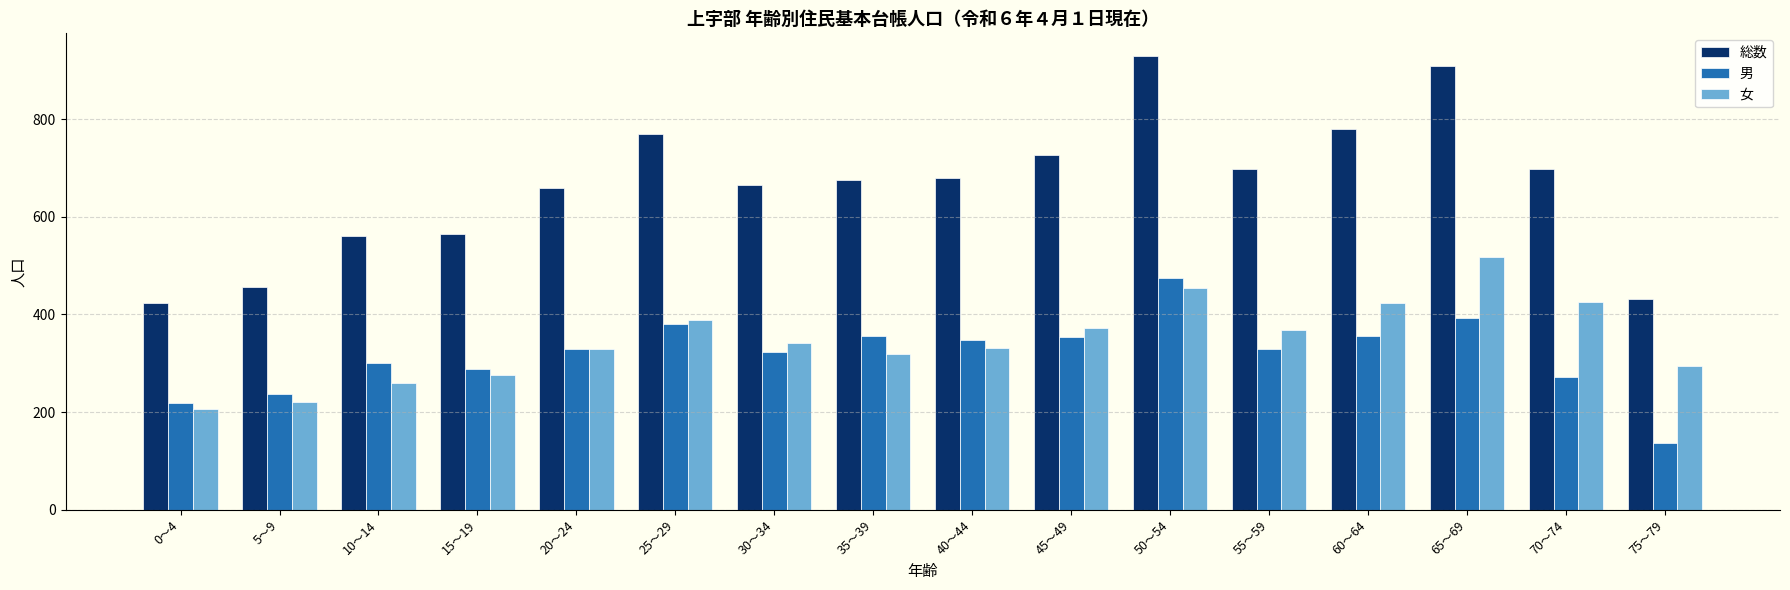

What is the value of the 総数 bar at the 8th from the left?

676